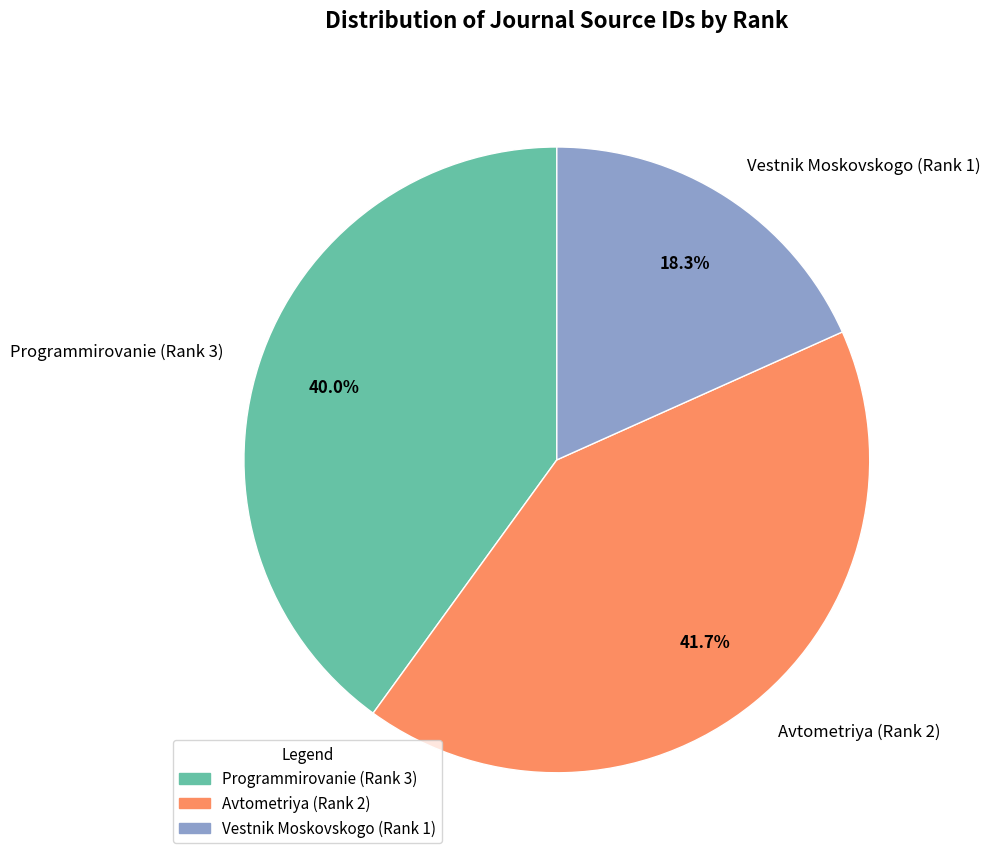

Which has a higher value, Programmirovanie (Rank 3) or Vestnik Moskovskogo (Rank 1)?

Programmirovanie (Rank 3)